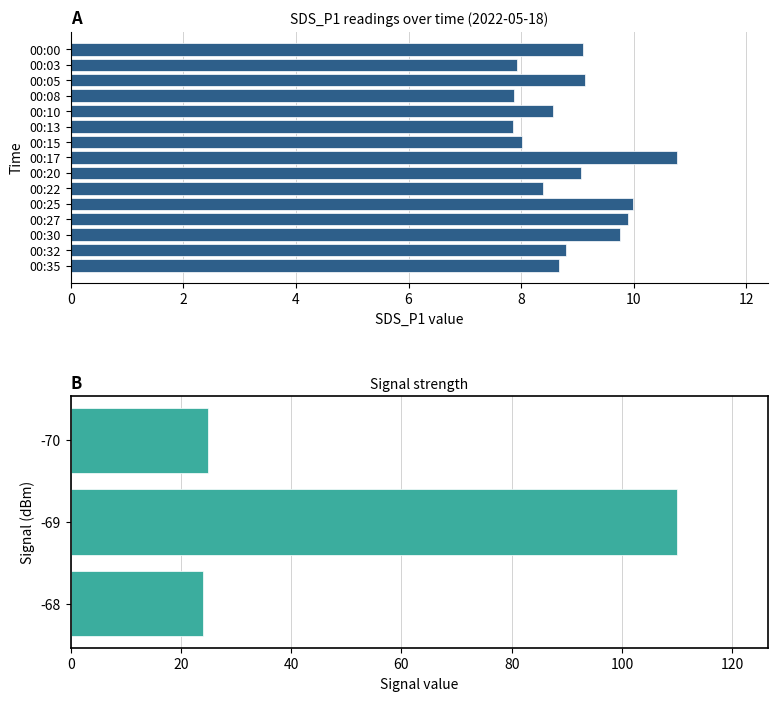

At which category does the chart reach its minimum across all series?

00:13